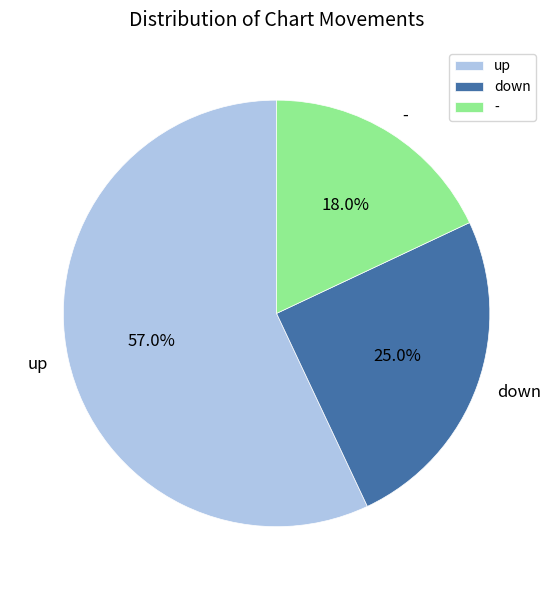

Is it true that down is 17% of the pie?

False